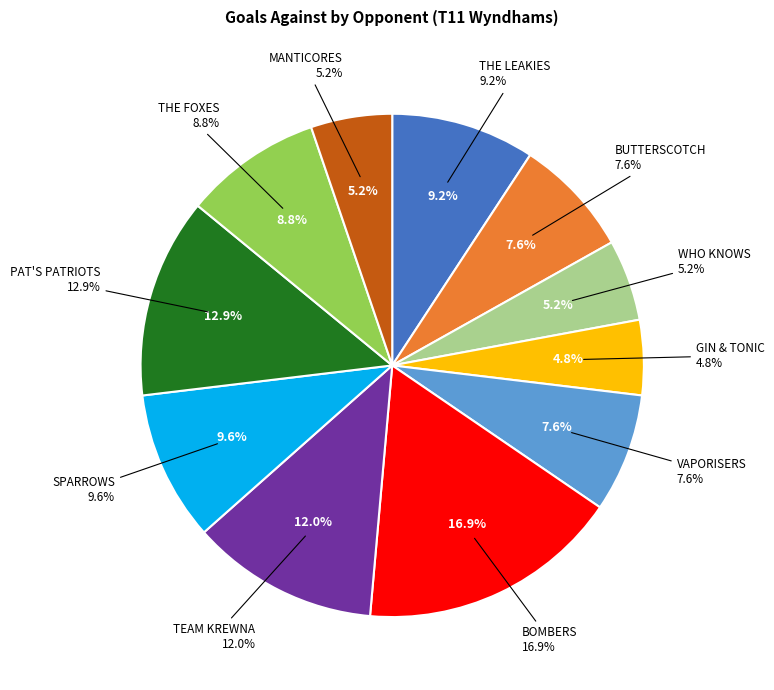

Combined, do BOMBERS and TEAM KREWNA account for over 50%?

No